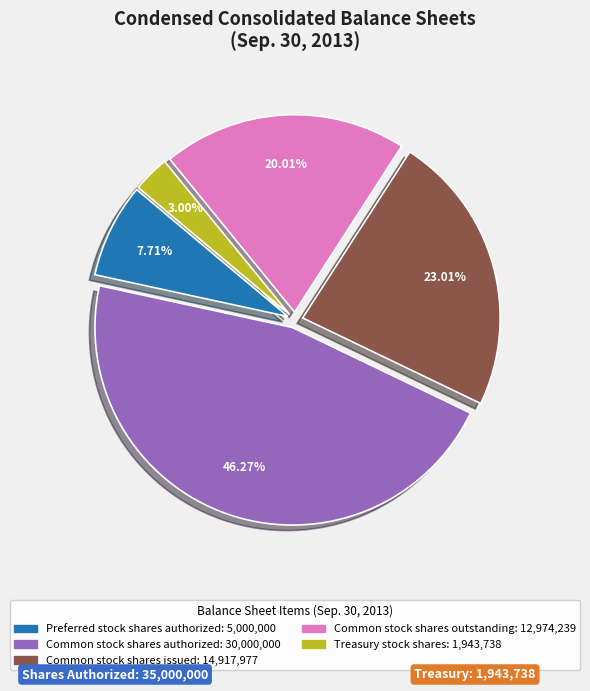

Does any single category account for the majority?

No